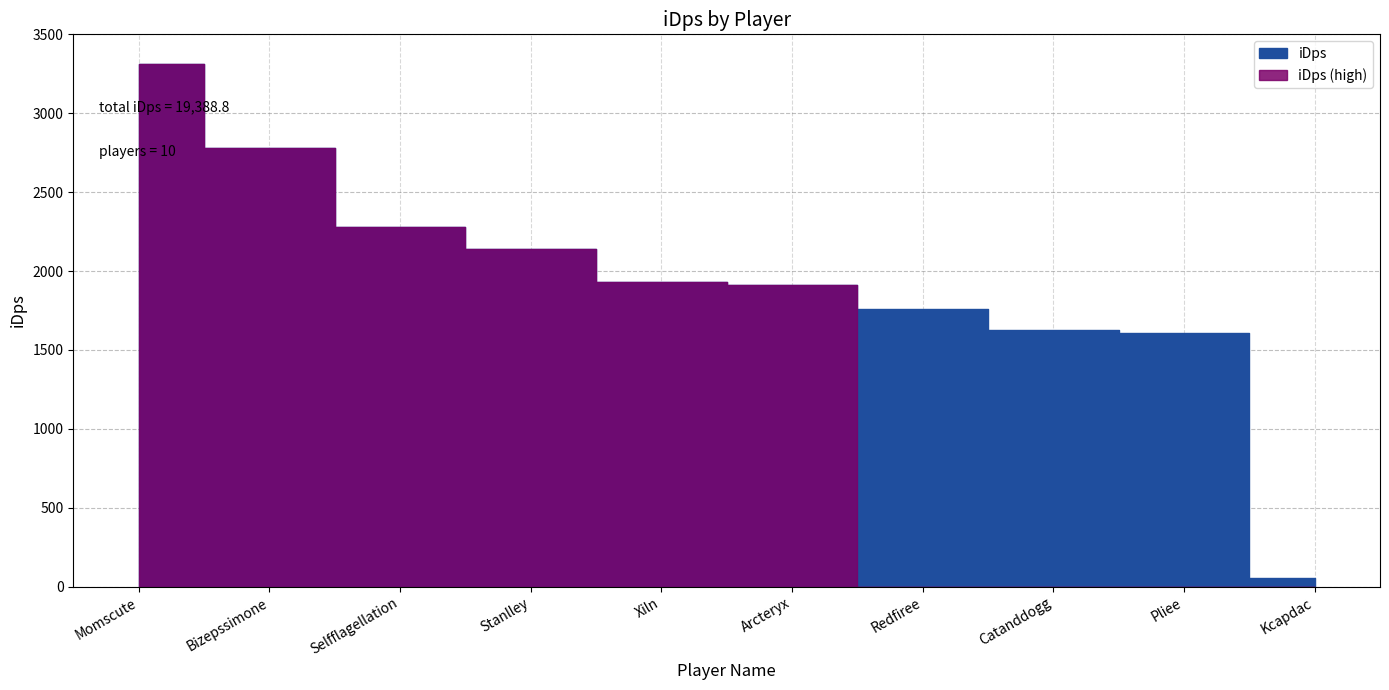

Is this an area chart (filled region under the line)?

No